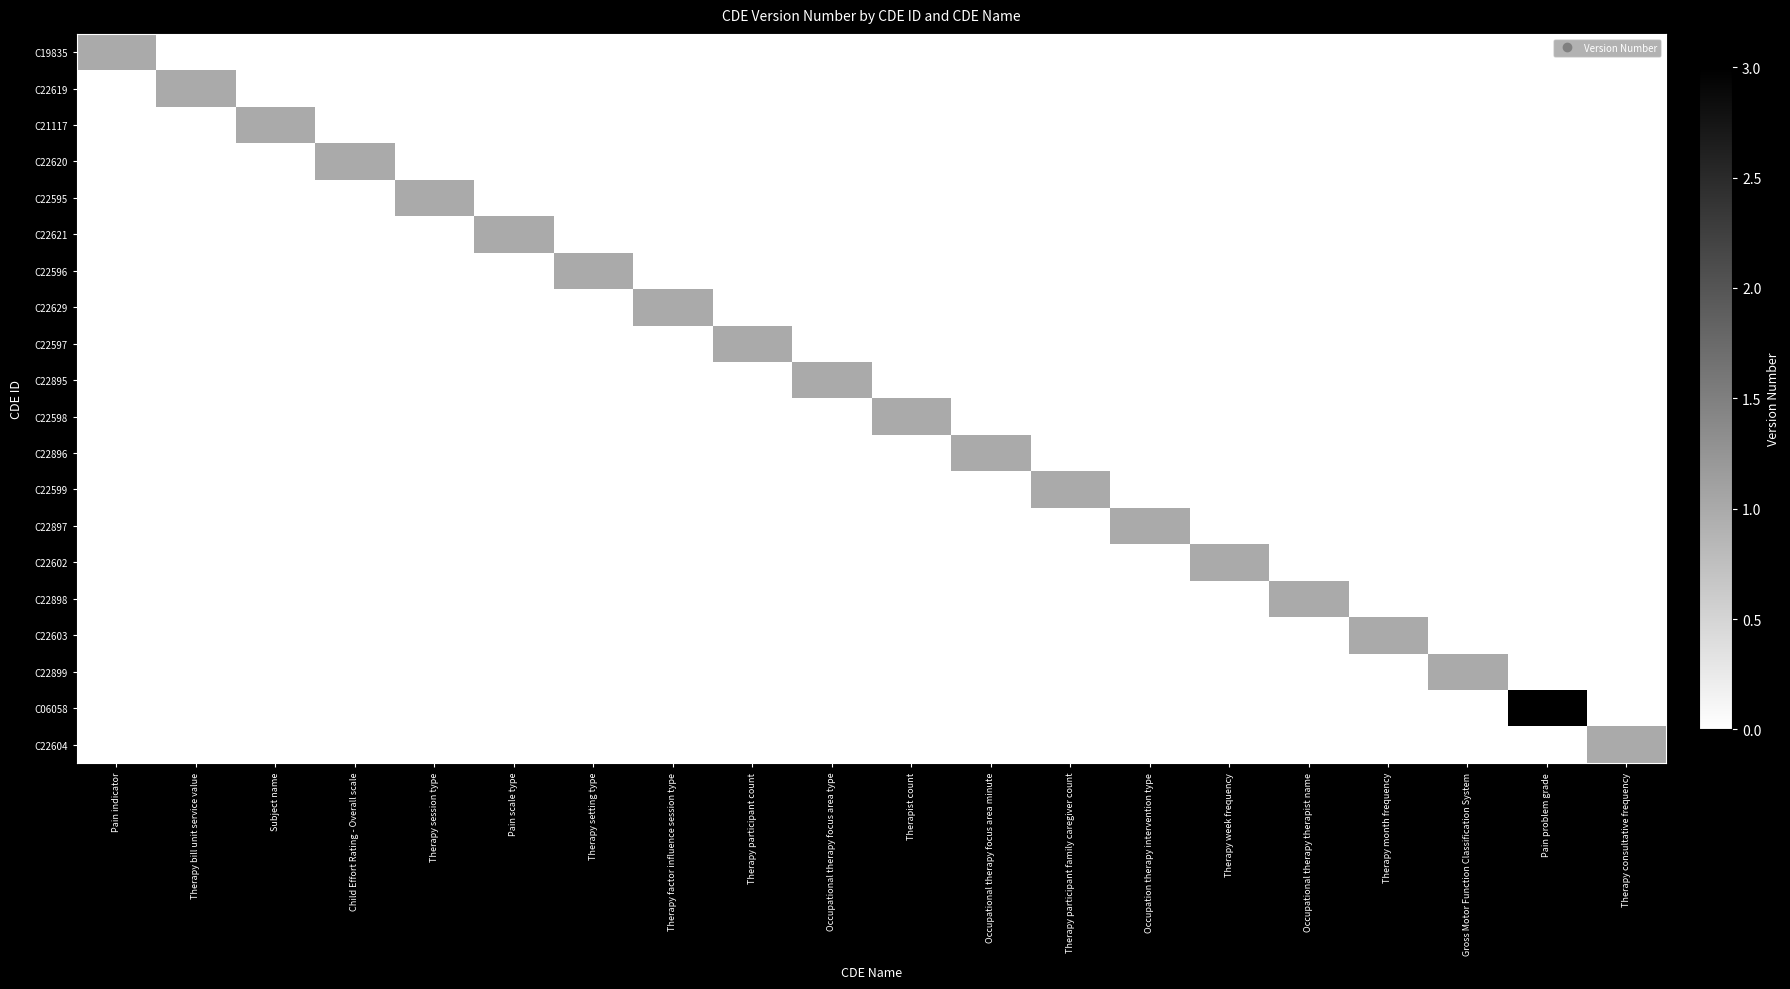

Reading left to right, what are all the values shown in this chart?

C19835: Pain indicator=1	Therapy bill unit service value=0	Subject name=0	Child Effort Rating - Overall scale=0	Therapy session type=0	Pain scale type=0	Therapy setting type=0	Therapy factor influence session type=0	Therapy participant count=0	Occupational therapy focus area type=0	Therapist count=0	Occupational therapy focus area minute=0	Therapy participant family caregiver count=0	Occupation therapy intervention type=0	Therapy week frequency=0	Occupational therapy therapist name=0	Therapy month frequency=0	Gross Motor Function Classification System=0	Pain problem grade=0	Therapy consultative frequency=0
C22619: Pain indicator=0	Therapy bill unit service value=1	Subject name=0	Child Effort Rating - Overall scale=0	Therapy session type=0	Pain scale type=0	Therapy setting type=0	Therapy factor influence session type=0	Therapy participant count=0	Occupational therapy focus area type=0	Therapist count=0	Occupational therapy focus area minute=0	Therapy participant family caregiver count=0	Occupation therapy intervention type=0	Therapy week frequency=0	Occupational therapy therapist name=0	Therapy month frequency=0	Gross Motor Function Classification System=0	Pain problem grade=0	Therapy consultative frequency=0
C21117: Pain indicator=0	Therapy bill unit service value=0	Subject name=1	Child Effort Rating - Overall scale=0	Therapy session type=0	Pain scale type=0	Therapy setting type=0	Therapy factor influence session type=0	Therapy participant count=0	Occupational therapy focus area type=0	Therapist count=0	Occupational therapy focus area minute=0	Therapy participant family caregiver count=0	Occupation therapy intervention type=0	Therapy week frequency=0	Occupational therapy therapist name=0	Therapy month frequency=0	Gross Motor Function Classification System=0	Pain problem grade=0	Therapy consultative frequency=0
C22620: Pain indicator=0	Therapy bill unit service value=0	Subject name=0	Child Effort Rating - Overall scale=1	Therapy session type=0	Pain scale type=0	Therapy setting type=0	Therapy factor influence session type=0	Therapy participant count=0	Occupational therapy focus area type=0	Therapist count=0	Occupational therapy focus area minute=0	Therapy participant family caregiver count=0	Occupation therapy intervention type=0	Therapy week frequency=0	Occupational therapy therapist name=0	Therapy month frequency=0	Gross Motor Function Classification System=0	Pain problem grade=0	Therapy consultative frequency=0
C22595: Pain indicator=0	Therapy bill unit service value=0	Subject name=0	Child Effort Rating - Overall scale=0	Therapy session type=1	Pain scale type=0	Therapy setting type=0	Therapy factor influence session type=0	Therapy participant count=0	Occupational therapy focus area type=0	Therapist count=0	Occupational therapy focus area minute=0	Therapy participant family caregiver count=0	Occupation therapy intervention type=0	Therapy week frequency=0	Occupational therapy therapist name=0	Therapy month frequency=0	Gross Motor Function Classification System=0	Pain problem grade=0	Therapy consultative frequency=0
C22621: Pain indicator=0	Therapy bill unit service value=0	Subject name=0	Child Effort Rating - Overall scale=0	Therapy session type=0	Pain scale type=1	Therapy setting type=0	Therapy factor influence session type=0	Therapy participant count=0	Occupational therapy focus area type=0	Therapist count=0	Occupational therapy focus area minute=0	Therapy participant family caregiver count=0	Occupation therapy intervention type=0	Therapy week frequency=0	Occupational therapy therapist name=0	Therapy month frequency=0	Gross Motor Function Classification System=0	Pain problem grade=0	Therapy consultative frequency=0
C22596: Pain indicator=0	Therapy bill unit service value=0	Subject name=0	Child Effort Rating - Overall scale=0	Therapy session type=0	Pain scale type=0	Therapy setting type=1	Therapy factor influence session type=0	Therapy participant count=0	Occupational therapy focus area type=0	Therapist count=0	Occupational therapy focus area minute=0	Therapy participant family caregiver count=0	Occupation therapy intervention type=0	Therapy week frequency=0	Occupational therapy therapist name=0	Therapy month frequency=0	Gross Motor Function Classification System=0	Pain problem grade=0	Therapy consultative frequency=0
C22629: Pain indicator=0	Therapy bill unit service value=0	Subject name=0	Child Effort Rating - Overall scale=0	Therapy session type=0	Pain scale type=0	Therapy setting type=0	Therapy factor influence session type=1	Therapy participant count=0	Occupational therapy focus area type=0	Therapist count=0	Occupational therapy focus area minute=0	Therapy participant family caregiver count=0	Occupation therapy intervention type=0	Therapy week frequency=0	Occupational therapy therapist name=0	Therapy month frequency=0	Gross Motor Function Classification System=0	Pain problem grade=0	Therapy consultative frequency=0
C22597: Pain indicator=0	Therapy bill unit service value=0	Subject name=0	Child Effort Rating - Overall scale=0	Therapy session type=0	Pain scale type=0	Therapy setting type=0	Therapy factor influence session type=0	Therapy participant count=1	Occupational therapy focus area type=0	Therapist count=0	Occupational therapy focus area minute=0	Therapy participant family caregiver count=0	Occupation therapy intervention type=0	Therapy week frequency=0	Occupational therapy therapist name=0	Therapy month frequency=0	Gross Motor Function Classification System=0	Pain problem grade=0	Therapy consultative frequency=0
C22895: Pain indicator=0	Therapy bill unit service value=0	Subject name=0	Child Effort Rating - Overall scale=0	Therapy session type=0	Pain scale type=0	Therapy setting type=0	Therapy factor influence session type=0	Therapy participant count=0	Occupational therapy focus area type=1	Therapist count=0	Occupational therapy focus area minute=0	Therapy participant family caregiver count=0	Occupation therapy intervention type=0	Therapy week frequency=0	Occupational therapy therapist name=0	Therapy month frequency=0	Gross Motor Function Classification System=0	Pain problem grade=0	Therapy consultative frequency=0
C22598: Pain indicator=0	Therapy bill unit service value=0	Subject name=0	Child Effort Rating - Overall scale=0	Therapy session type=0	Pain scale type=0	Therapy setting type=0	Therapy factor influence session type=0	Therapy participant count=0	Occupational therapy focus area type=0	Therapist count=1	Occupational therapy focus area minute=0	Therapy participant family caregiver count=0	Occupation therapy intervention type=0	Therapy week frequency=0	Occupational therapy therapist name=0	Therapy month frequency=0	Gross Motor Function Classification System=0	Pain problem grade=0	Therapy consultative frequency=0
C22896: Pain indicator=0	Therapy bill unit service value=0	Subject name=0	Child Effort Rating - Overall scale=0	Therapy session type=0	Pain scale type=0	Therapy setting type=0	Therapy factor influence session type=0	Therapy participant count=0	Occupational therapy focus area type=0	Therapist count=0	Occupational therapy focus area minute=1	Therapy participant family caregiver count=0	Occupation therapy intervention type=0	Therapy week frequency=0	Occupational therapy therapist name=0	Therapy month frequency=0	Gross Motor Function Classification System=0	Pain problem grade=0	Therapy consultative frequency=0
C22599: Pain indicator=0	Therapy bill unit service value=0	Subject name=0	Child Effort Rating - Overall scale=0	Therapy session type=0	Pain scale type=0	Therapy setting type=0	Therapy factor influence session type=0	Therapy participant count=0	Occupational therapy focus area type=0	Therapist count=0	Occupational therapy focus area minute=0	Therapy participant family caregiver count=1	Occupation therapy intervention type=0	Therapy week frequency=0	Occupational therapy therapist name=0	Therapy month frequency=0	Gross Motor Function Classification System=0	Pain problem grade=0	Therapy consultative frequency=0
C22897: Pain indicator=0	Therapy bill unit service value=0	Subject name=0	Child Effort Rating - Overall scale=0	Therapy session type=0	Pain scale type=0	Therapy setting type=0	Therapy factor influence session type=0	Therapy participant count=0	Occupational therapy focus area type=0	Therapist count=0	Occupational therapy focus area minute=0	Therapy participant family caregiver count=0	Occupation therapy intervention type=1	Therapy week frequency=0	Occupational therapy therapist name=0	Therapy month frequency=0	Gross Motor Function Classification System=0	Pain problem grade=0	Therapy consultative frequency=0
C22602: Pain indicator=0	Therapy bill unit service value=0	Subject name=0	Child Effort Rating - Overall scale=0	Therapy session type=0	Pain scale type=0	Therapy setting type=0	Therapy factor influence session type=0	Therapy participant count=0	Occupational therapy focus area type=0	Therapist count=0	Occupational therapy focus area minute=0	Therapy participant family caregiver count=0	Occupation therapy intervention type=0	Therapy week frequency=1	Occupational therapy therapist name=0	Therapy month frequency=0	Gross Motor Function Classification System=0	Pain problem grade=0	Therapy consultative frequency=0
C22898: Pain indicator=0	Therapy bill unit service value=0	Subject name=0	Child Effort Rating - Overall scale=0	Therapy session type=0	Pain scale type=0	Therapy setting type=0	Therapy factor influence session type=0	Therapy participant count=0	Occupational therapy focus area type=0	Therapist count=0	Occupational therapy focus area minute=0	Therapy participant family caregiver count=0	Occupation therapy intervention type=0	Therapy week frequency=0	Occupational therapy therapist name=1	Therapy month frequency=0	Gross Motor Function Classification System=0	Pain problem grade=0	Therapy consultative frequency=0
C22603: Pain indicator=0	Therapy bill unit service value=0	Subject name=0	Child Effort Rating - Overall scale=0	Therapy session type=0	Pain scale type=0	Therapy setting type=0	Therapy factor influence session type=0	Therapy participant count=0	Occupational therapy focus area type=0	Therapist count=0	Occupational therapy focus area minute=0	Therapy participant family caregiver count=0	Occupation therapy intervention type=0	Therapy week frequency=0	Occupational therapy therapist name=0	Therapy month frequency=1	Gross Motor Function Classification System=0	Pain problem grade=0	Therapy consultative frequency=0
C22899: Pain indicator=0	Therapy bill unit service value=0	Subject name=0	Child Effort Rating - Overall scale=0	Therapy session type=0	Pain scale type=0	Therapy setting type=0	Therapy factor influence session type=0	Therapy participant count=0	Occupational therapy focus area type=0	Therapist count=0	Occupational therapy focus area minute=0	Therapy participant family caregiver count=0	Occupation therapy intervention type=0	Therapy week frequency=0	Occupational therapy therapist name=0	Therapy month frequency=0	Gross Motor Function Classification System=1	Pain problem grade=0	Therapy consultative frequency=0
C06058: Pain indicator=0	Therapy bill unit service value=0	Subject name=0	Child Effort Rating - Overall scale=0	Therapy session type=0	Pain scale type=0	Therapy setting type=0	Therapy factor influence session type=0	Therapy participant count=0	Occupational therapy focus area type=0	Therapist count=0	Occupational therapy focus area minute=0	Therapy participant family caregiver count=0	Occupation therapy intervention type=0	Therapy week frequency=0	Occupational therapy therapist name=0	Therapy month frequency=0	Gross Motor Function Classification System=0	Pain problem grade=3	Therapy consultative frequency=0
C22604: Pain indicator=0	Therapy bill unit service value=0	Subject name=0	Child Effort Rating - Overall scale=0	Therapy session type=0	Pain scale type=0	Therapy setting type=0	Therapy factor influence session type=0	Therapy participant count=0	Occupational therapy focus area type=0	Therapist count=0	Occupational therapy focus area minute=0	Therapy participant family caregiver count=0	Occupation therapy intervention type=0	Therapy week frequency=0	Occupational therapy therapist name=0	Therapy month frequency=0	Gross Motor Function Classification System=0	Pain problem grade=0	Therapy consultative frequency=1